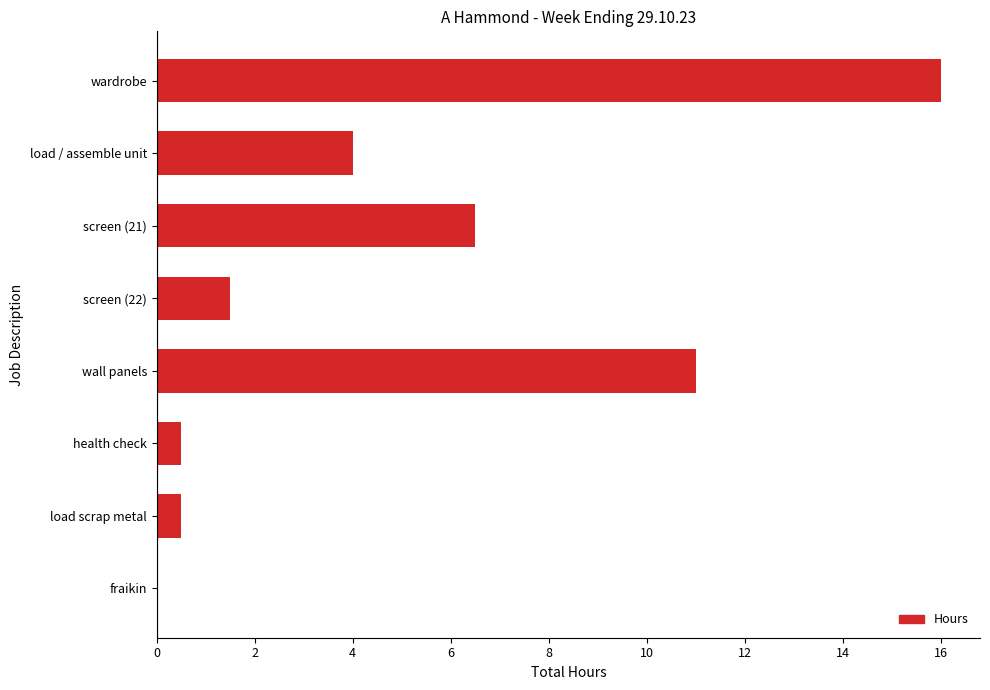

The value at wall panels is 14.4. True or false?

False